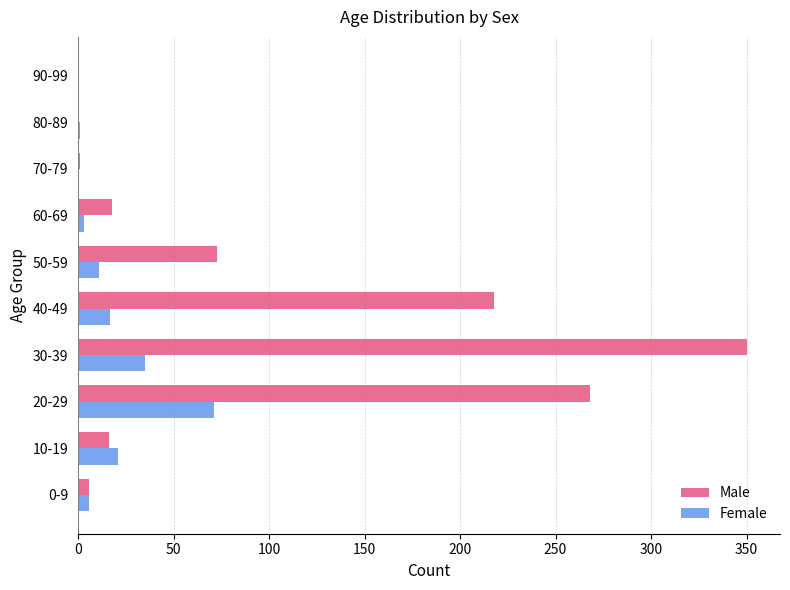

The value of Female at 10-19 is 35. True or false?

False